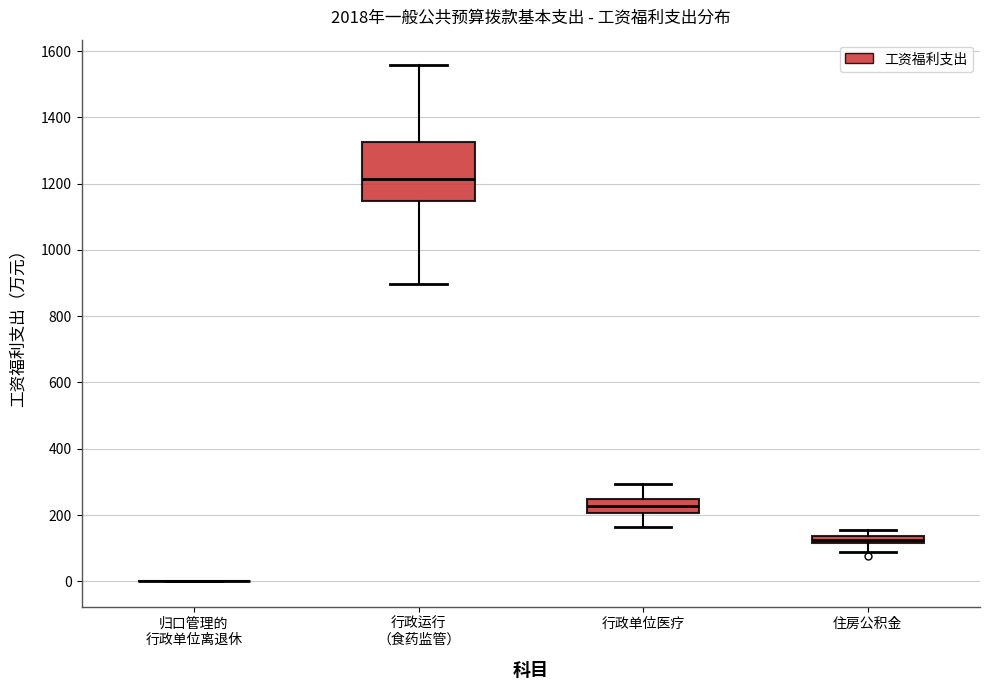

Where does the lower whisker of the box for 住房公积金 end on the y-axis? The values are not printed on the chart, so give them approximately, as read against the axis.

80